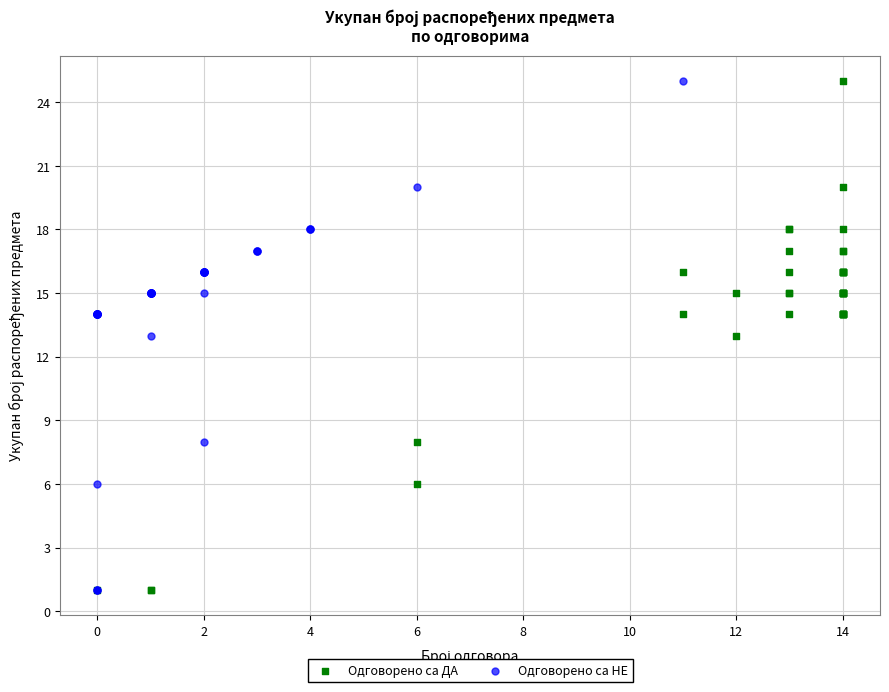

What are all the series names shown in the legend?

Одговорено са ДА, Одговорено са НЕ